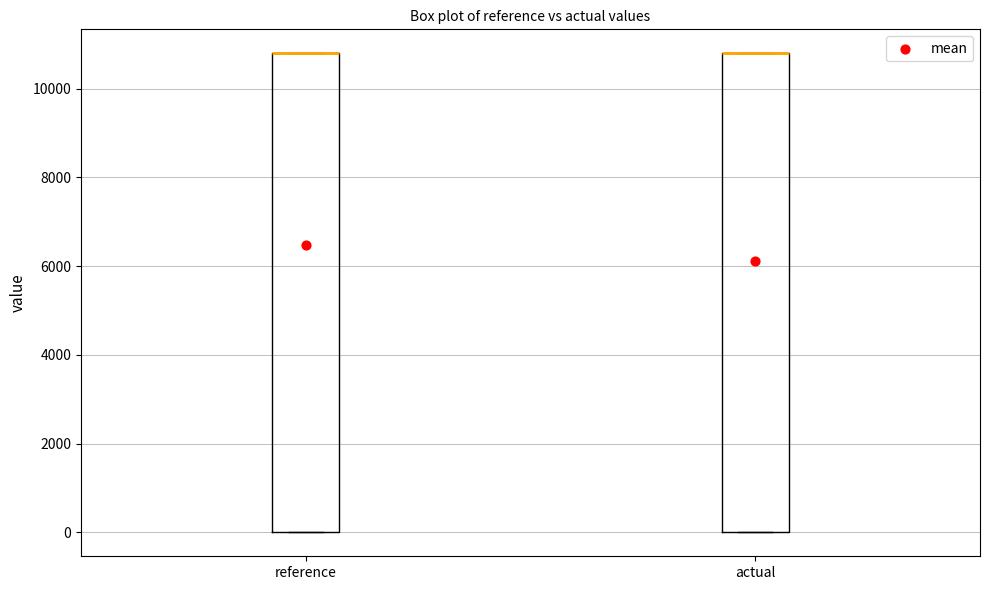

Reading left to right, read every box against the y-axis: the position of its median line, the range the box covers, and the ends of its whiskers. The values are not printed on the chart, so give them approximately, as read against the axis.

reference: median 10800 (drawn on the box's upper edge), box 0 to 10800, whiskers 0 to 10800
actual: median 10800 (drawn on the box's upper edge), box 0 to 10800, whiskers 0 to 10800